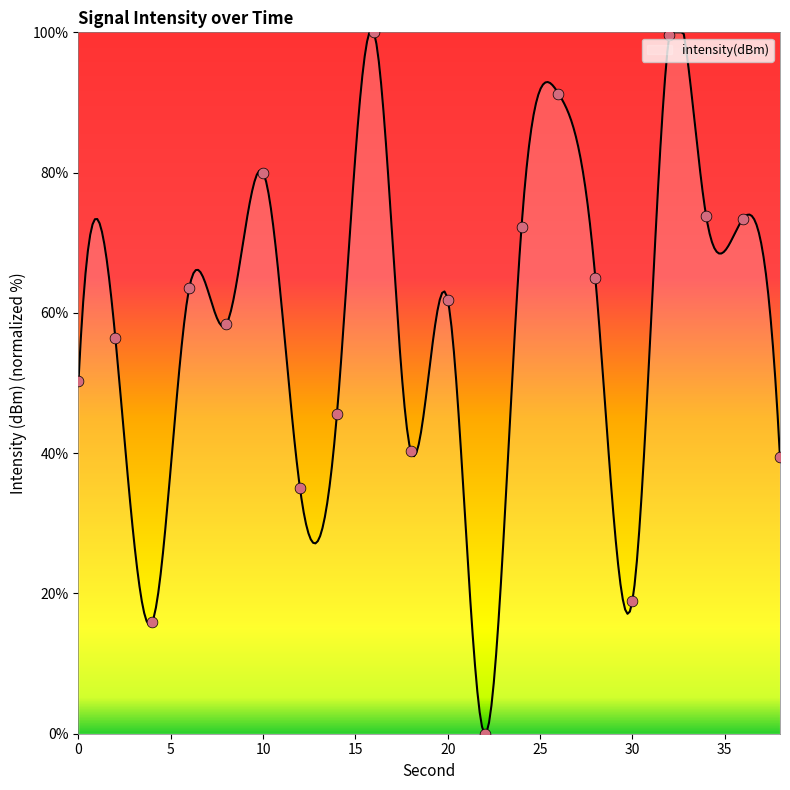

Which has a higher value, 18 or 2?

2